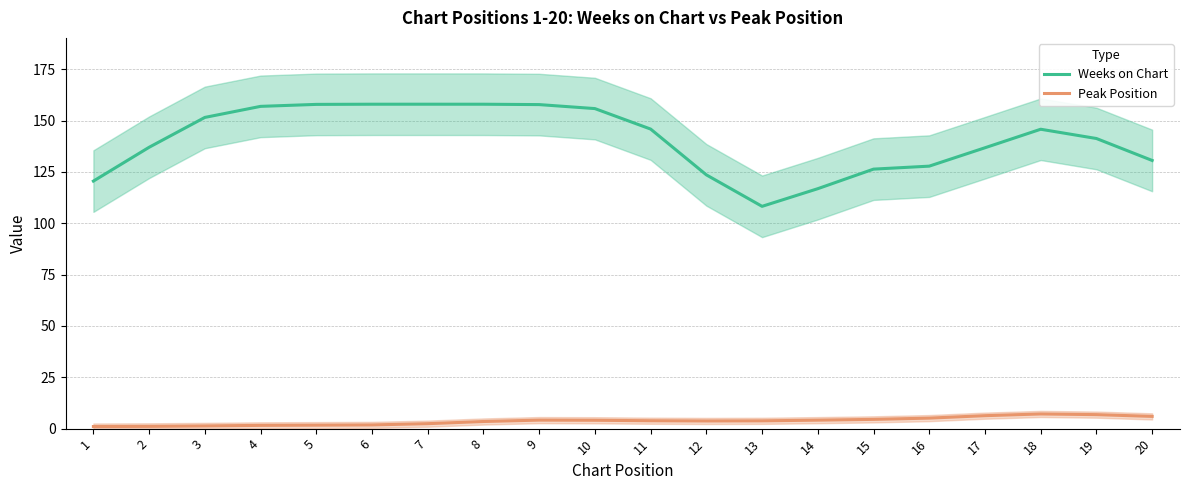

What are all the series names shown in the legend?

Weeks on Chart, Peak Position